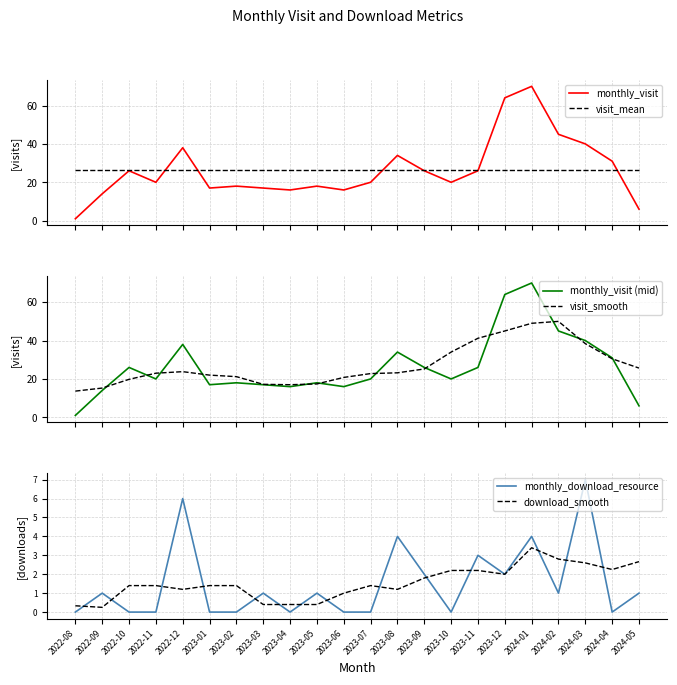

What are all the series names shown in the legend?

monthly_visit, visit_mean, monthly_visit (mid), visit_smooth, monthly_download_resource, download_smooth